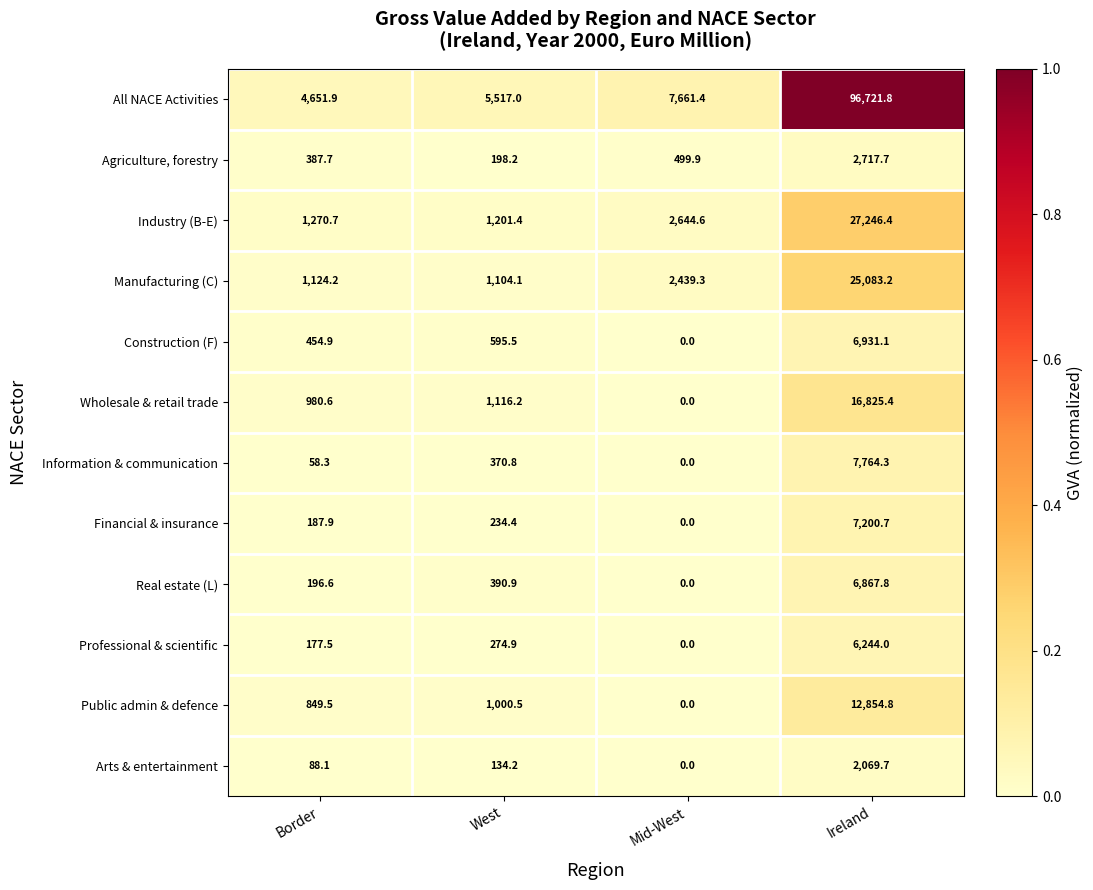

Read the Wholesale & retail trade value at West.

1116.2